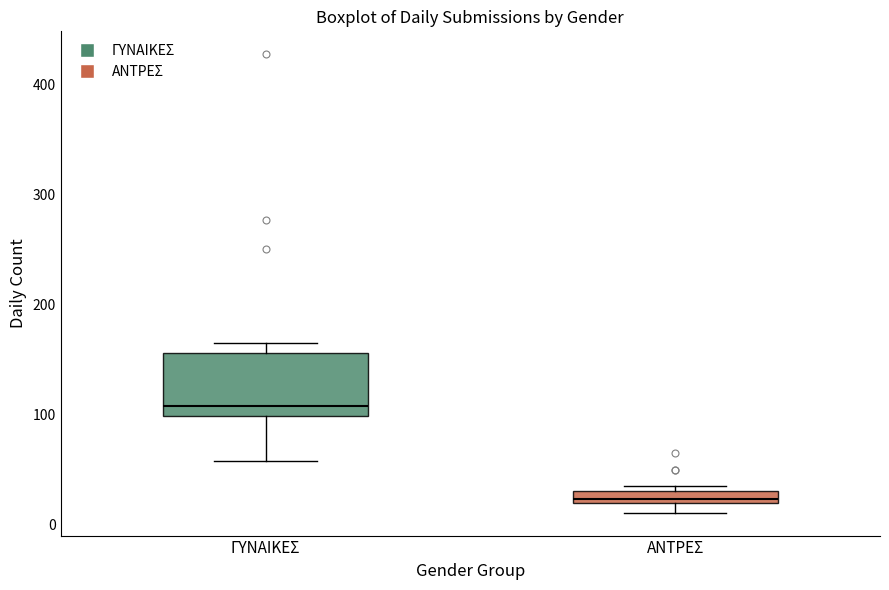

Where is the lower edge of the box for ΑΝΤΡΕΣ on the y-axis? The values are not printed on the chart, so give them approximately, as read against the axis.

20